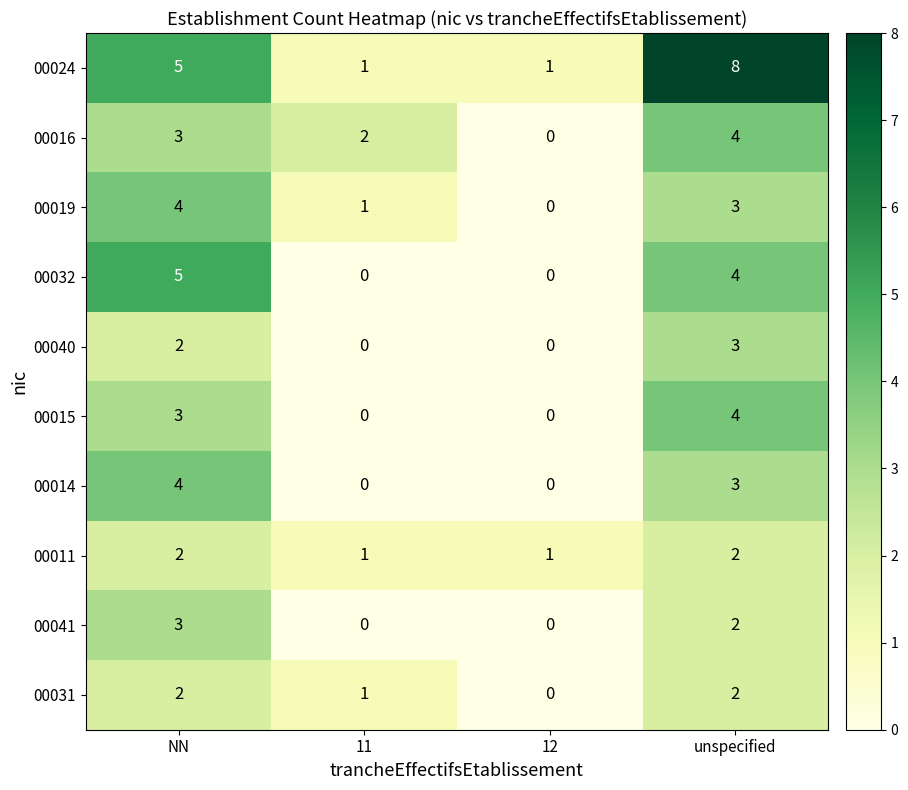

How many 00011 values are between 1 and 2?

4